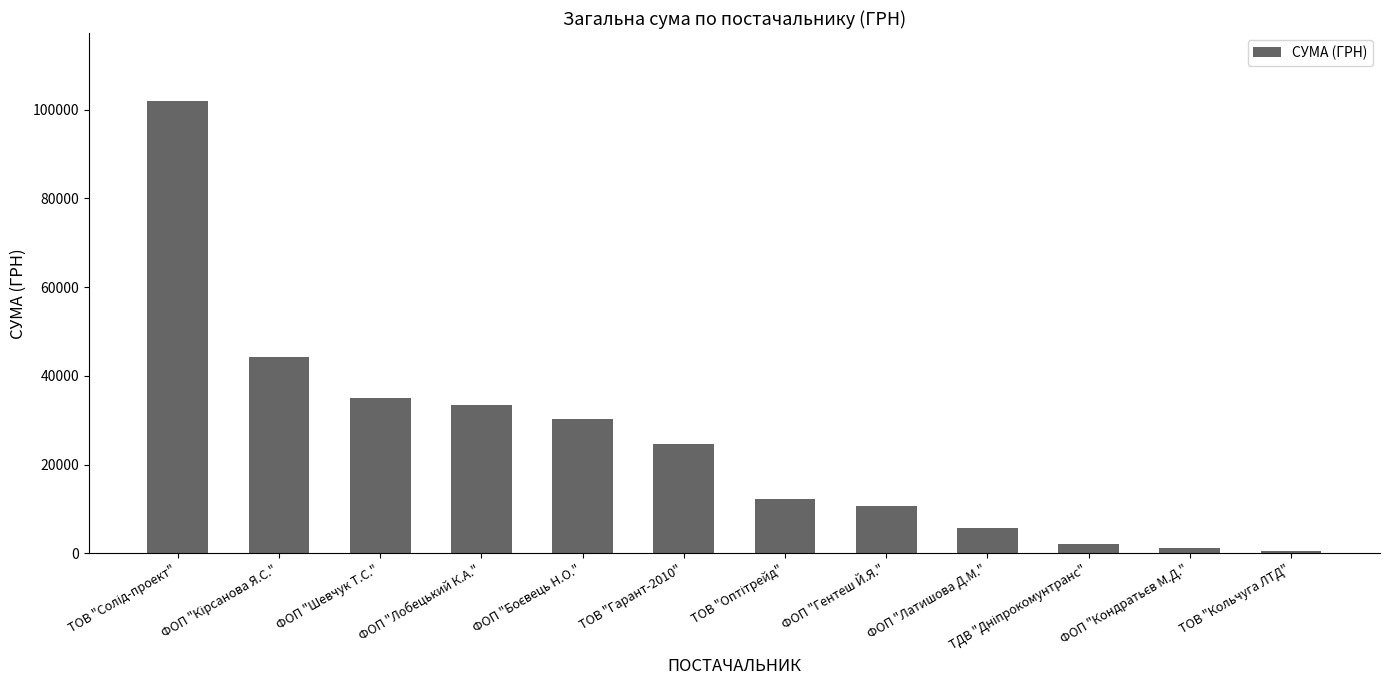

What is the maximum value shown in the chart?

101956.1